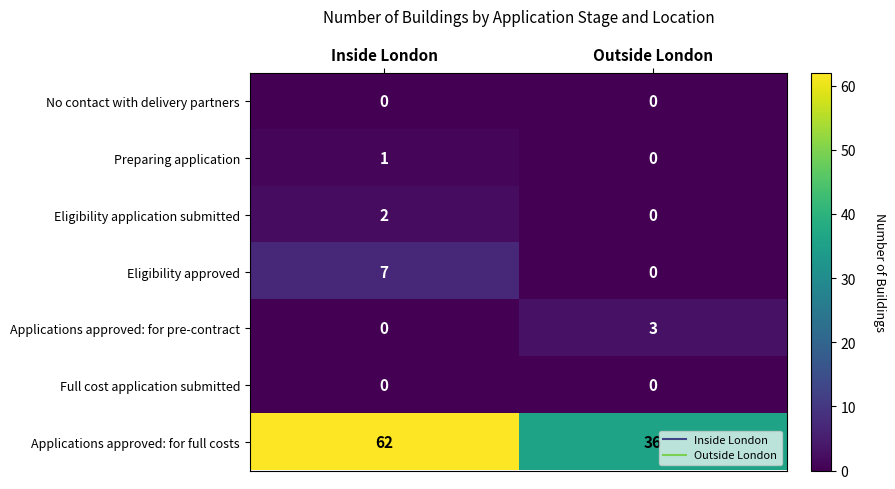

True or false: Applications approved: for pre-contract has a value of 0 at Inside London.

True